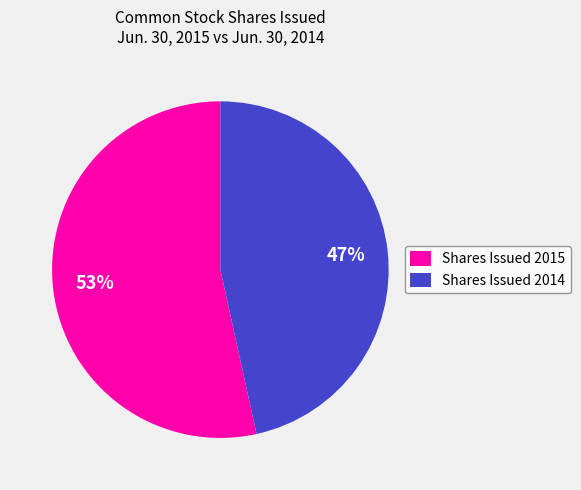

To the nearest percent, what is the average slice percentage?

50%